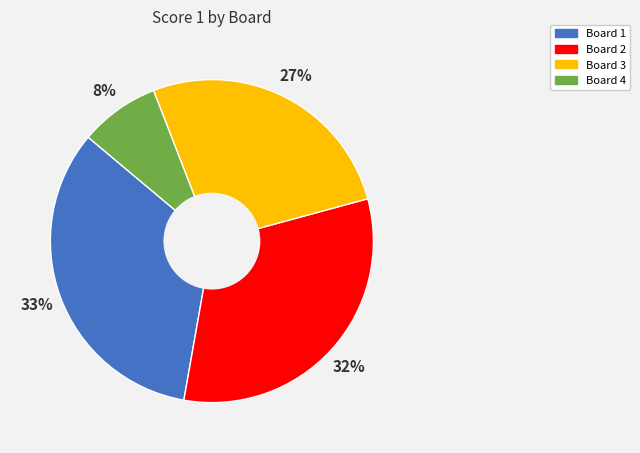

Do Board 1 and Board 4 together represent more than half of the pie?

No